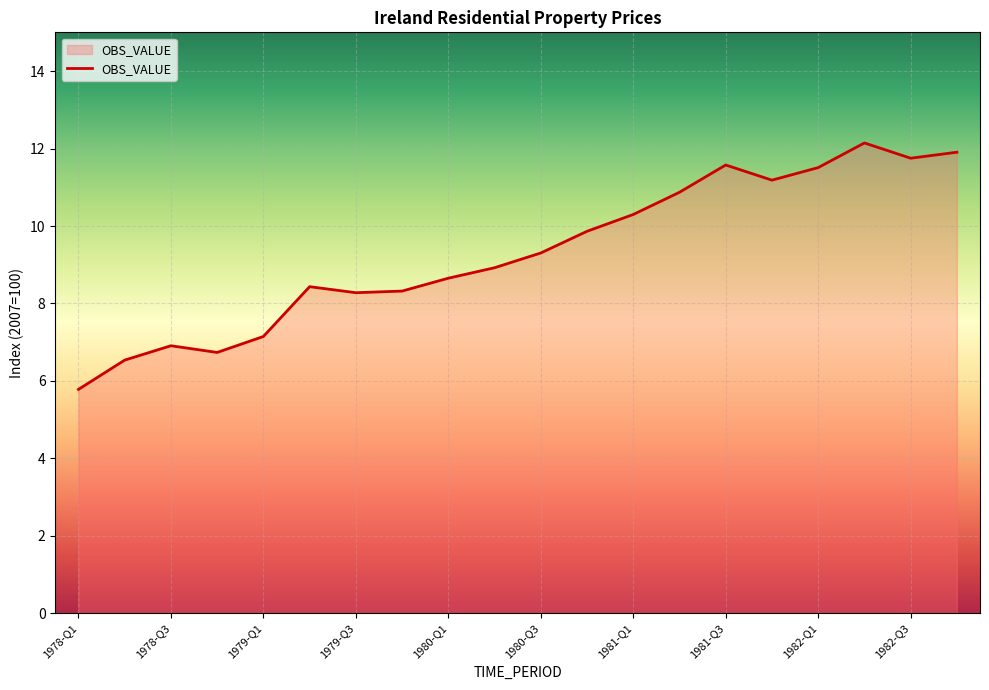

What is the minimum value shown in the chart?

5.8